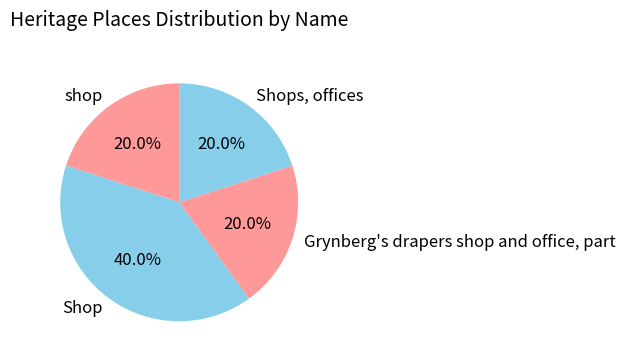

Which category has the biggest portion of the pie?

Shop